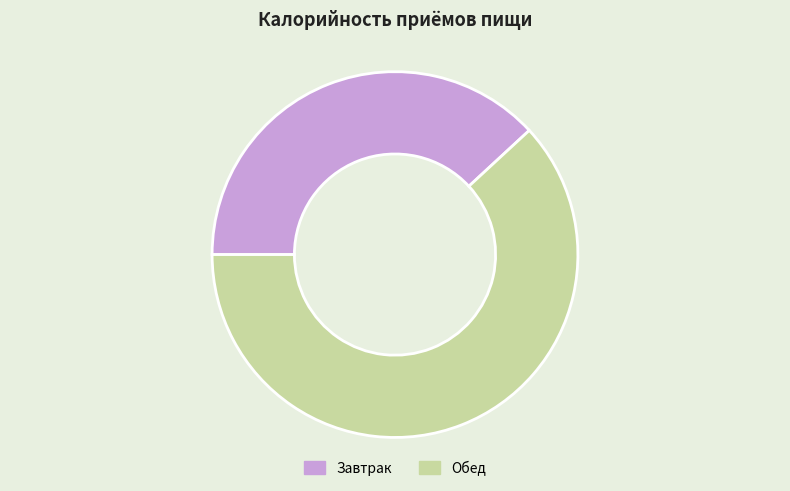

Which slice is the largest?

Обед